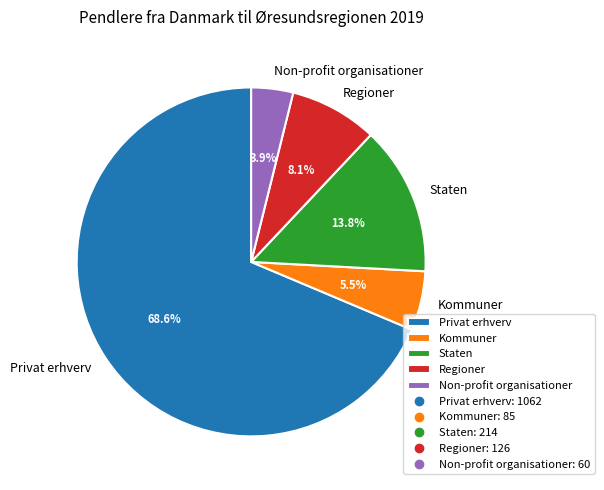

Rank the categories by value from lowest to highest.

Non-profit organisationer, Kommuner, Regioner, Staten, Privat erhverv